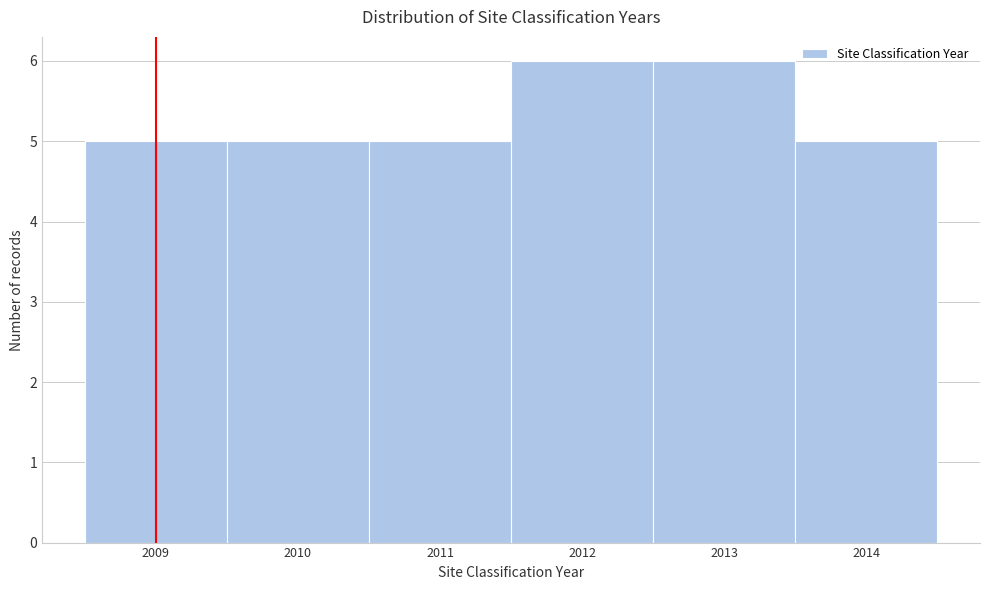

Reading left to right, transcribe this chart: for each bar, give the range it covers on the x-axis and its height. The values are not printed on the chart, so give them approximately, as read against the axis.

2008.5 to 2009.5: 5
2009.5 to 2010.5: 5
2010.5 to 2011.5: 5
2011.5 to 2012.5: 6
2012.5 to 2013.5: 6
2013.5 to 2014.5: 5